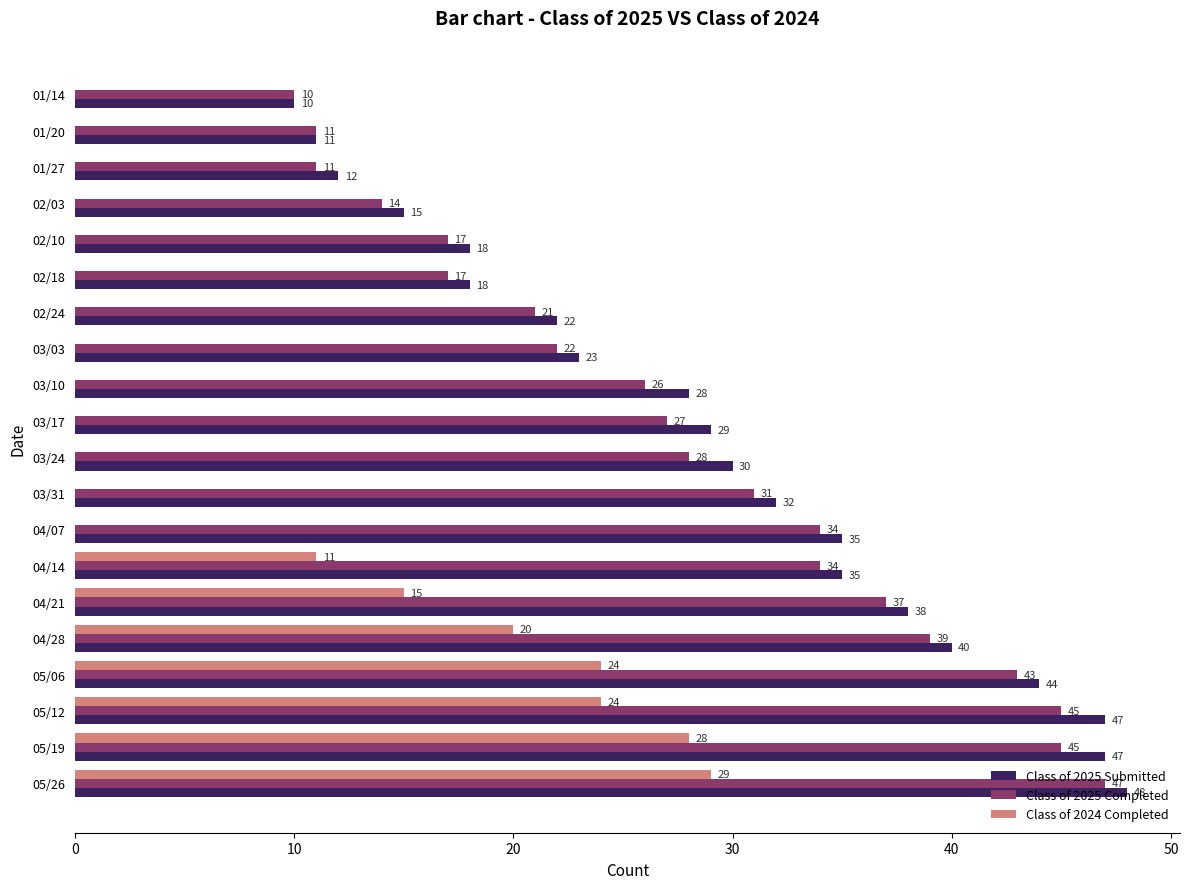

The value of Class of 2024 Completed at 03/03 is -12. True or false?

False